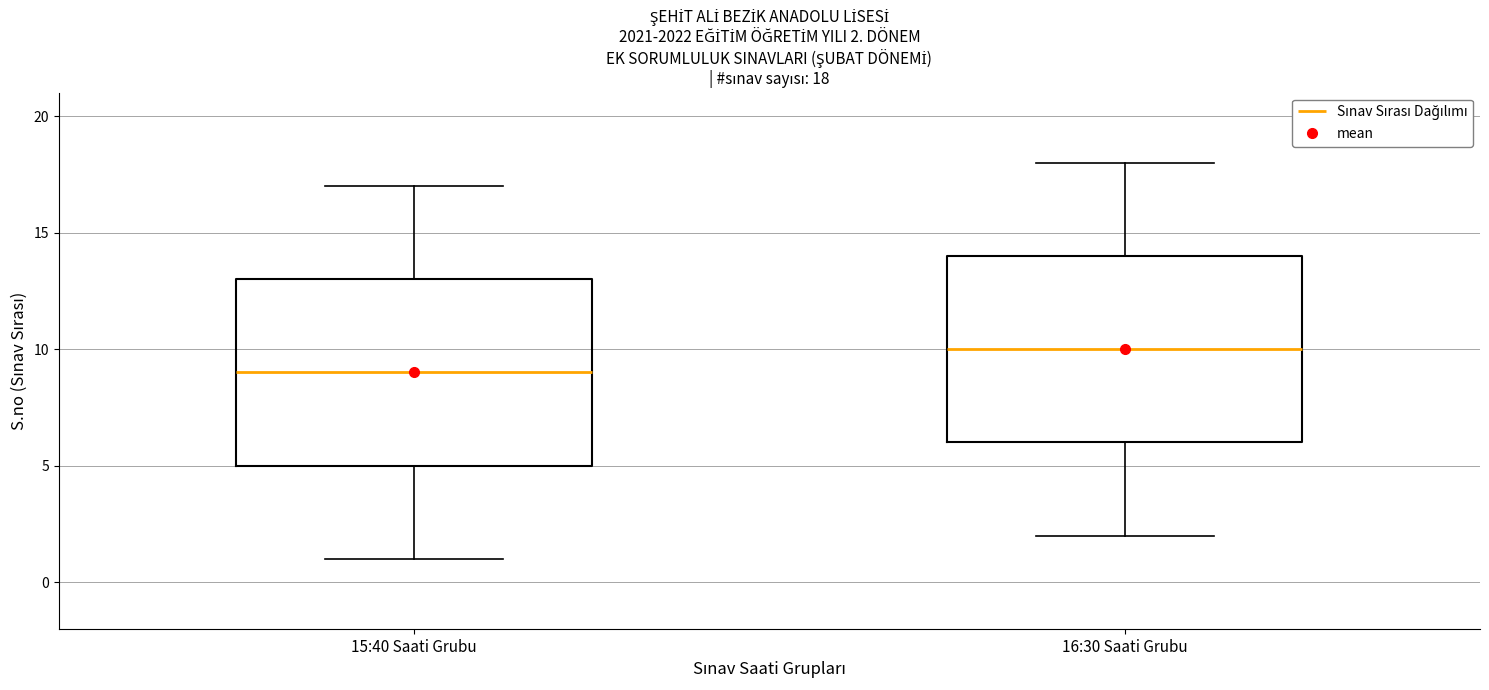

Which box's median line is the lowest?

15:40 Saati Grubu